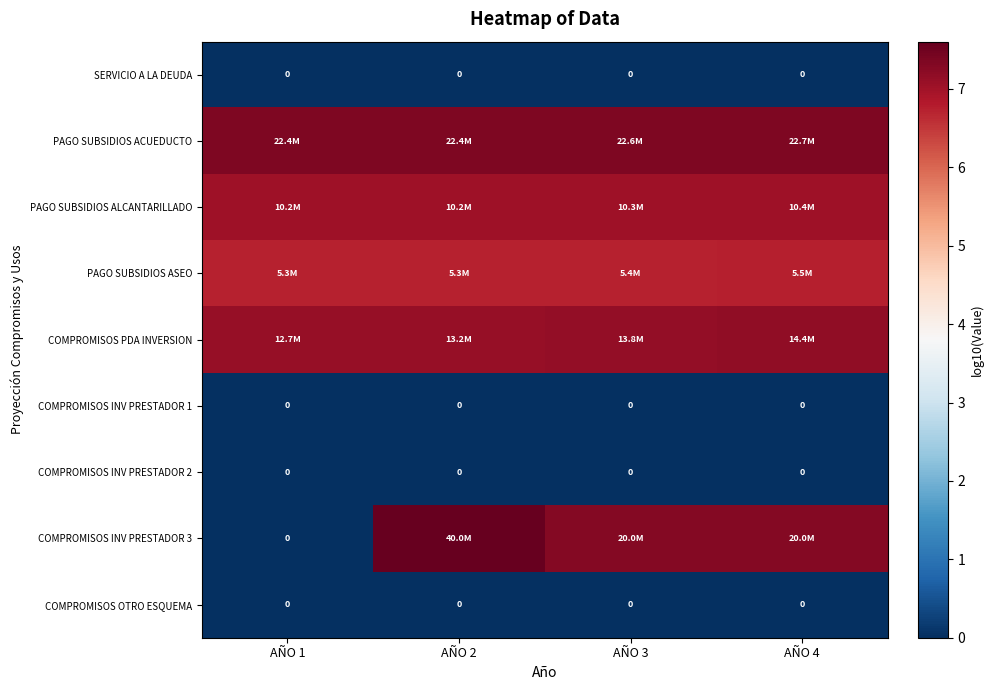

What is the sum of the PAGO SUBSIDIOS ALCANTARILLADO values at AÑO 3 and AÑO 2?

14.0